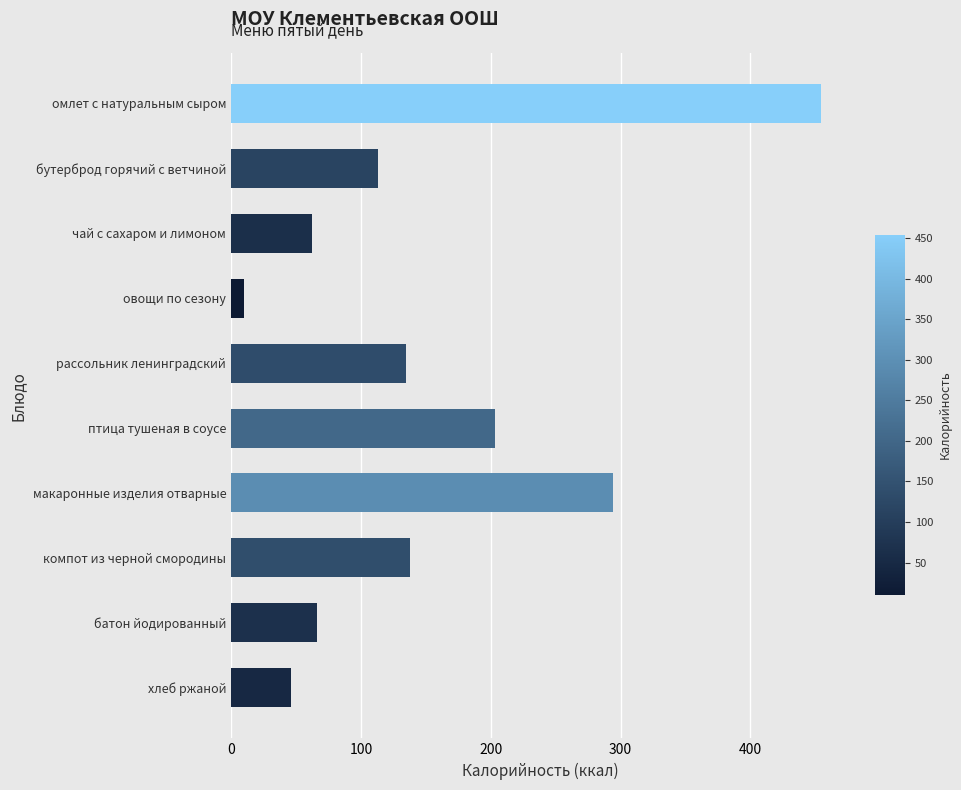

Where is the data nearest to the value 232?

птица тушеная в соусе